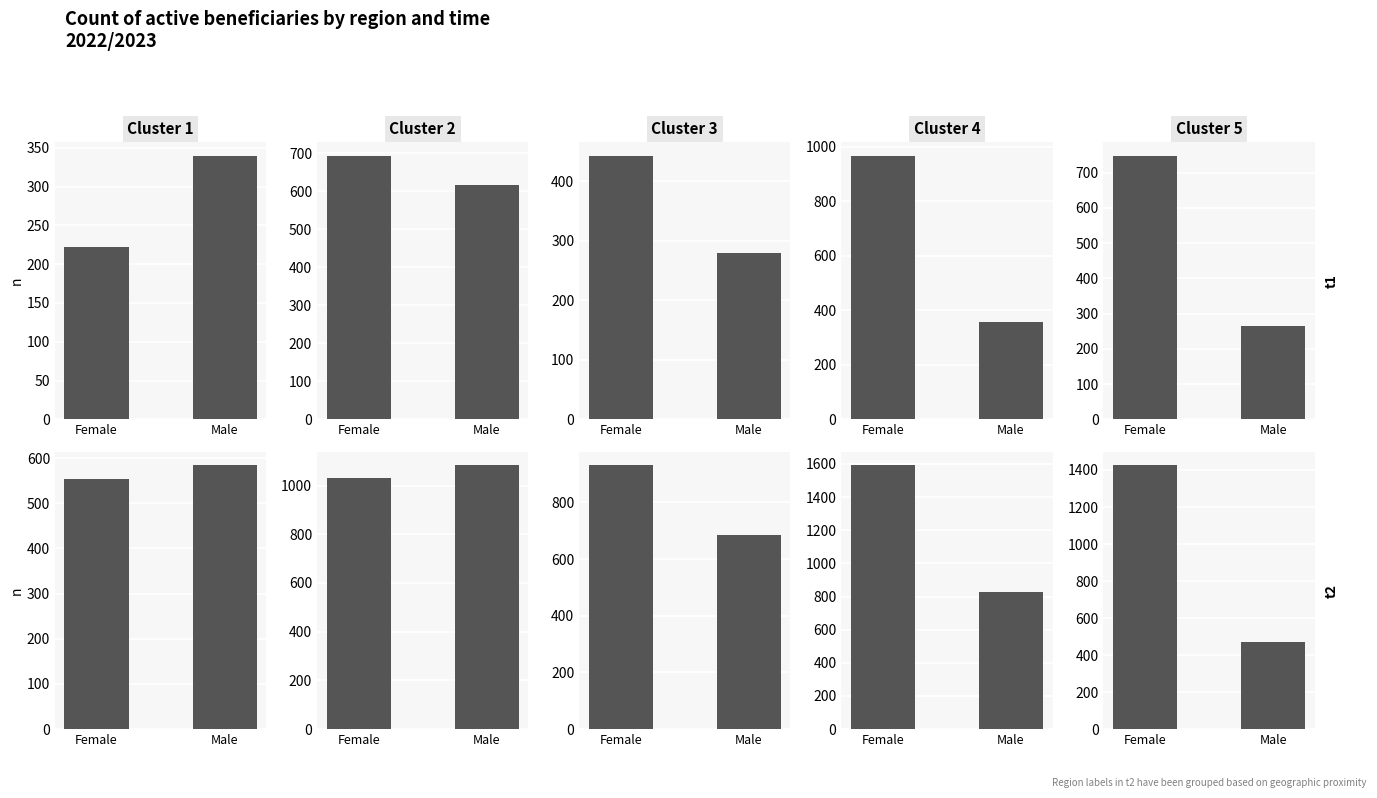

Rank the series by their average value, from highest to lowest.

Cluster 4, Cluster 2, Cluster 5, Cluster 3, Cluster 1